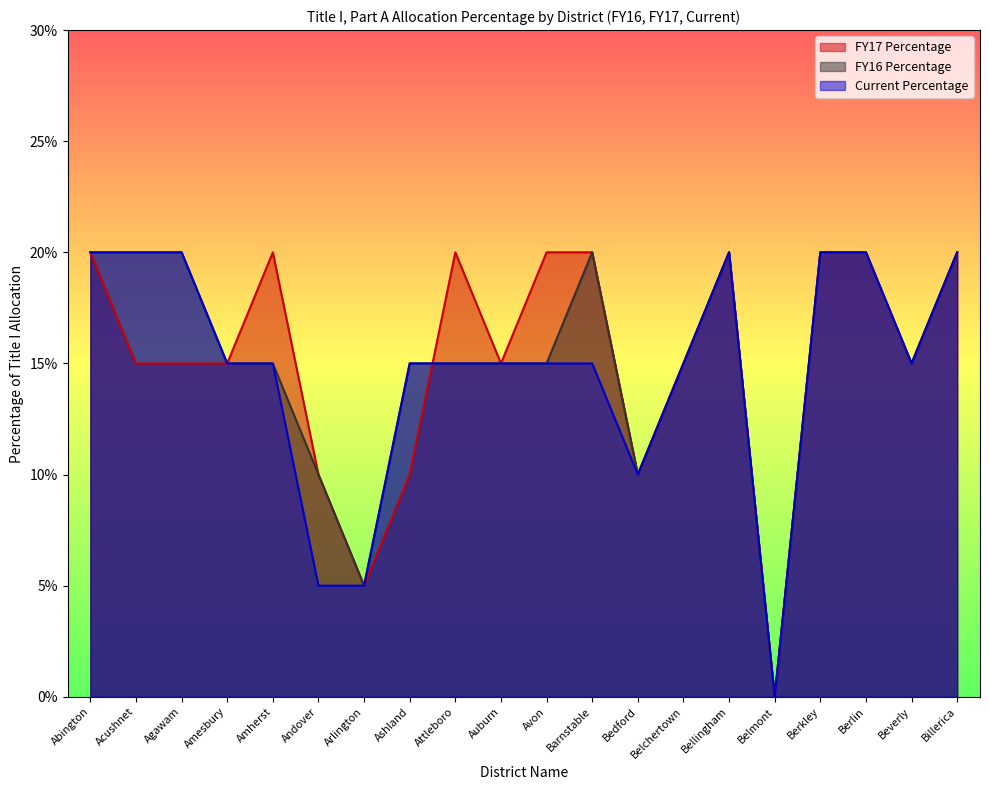

Is it true that Current Percentage equals 0.1 at Ashland?

True